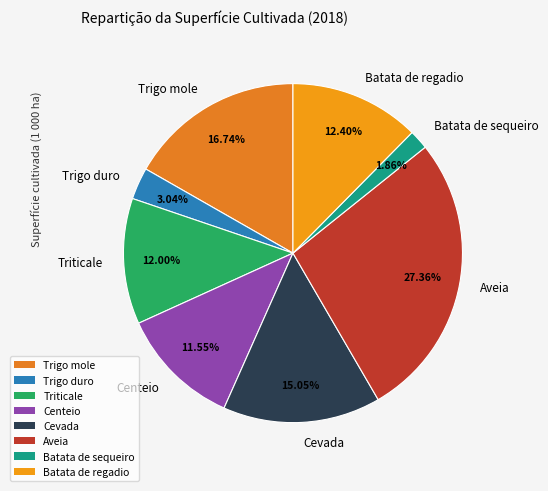

The Trigo duro slice represents 8% of the pie. True or false?

False